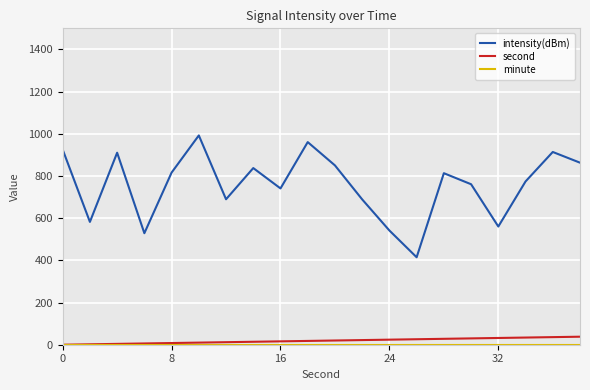

Which series has the largest range (max minus min)?

intensity(dBm)